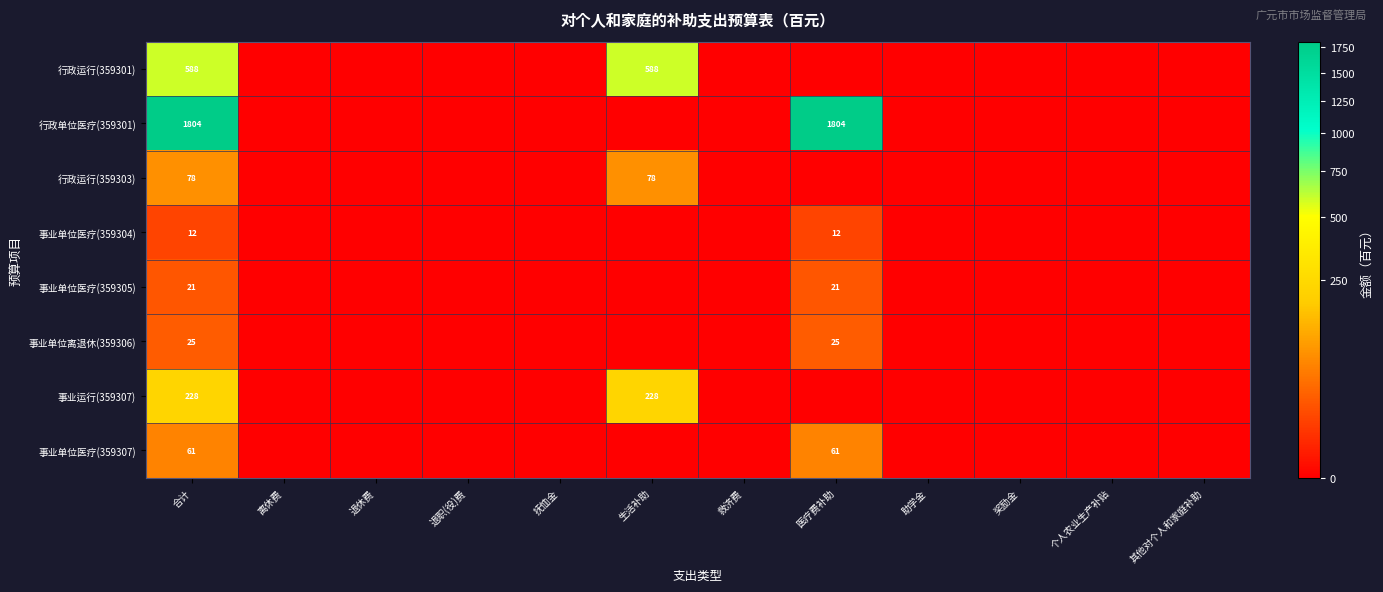

The 事业单位离退休(359306) series shows 25 at 医疗费补助. True or false?

True